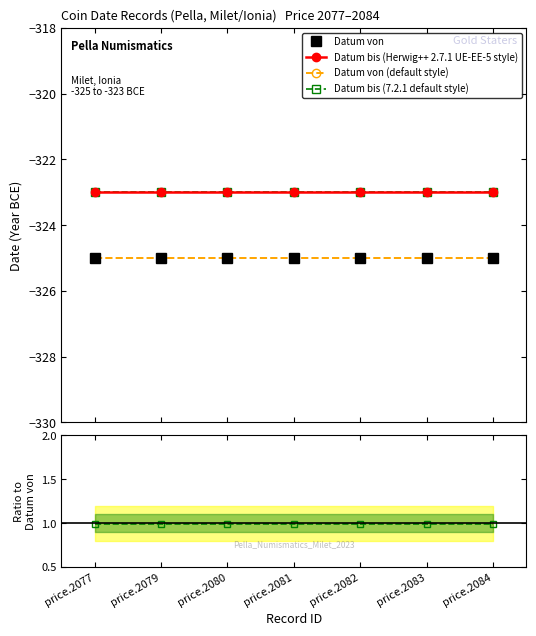

Rank the categories by Ratio (bis/von) value from lowest to highest.

price.2077, price.2079, price.2080, price.2081, price.2082, price.2083, price.2084